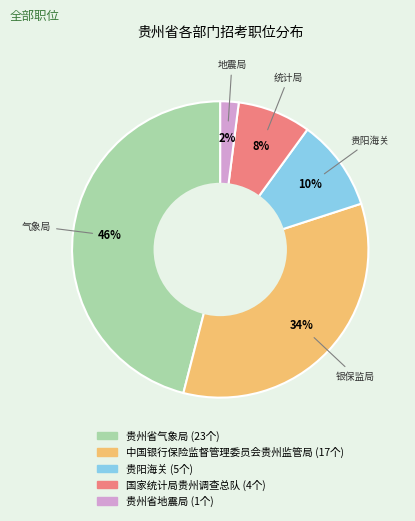

Which slice is the smallest?

贵州省地震局